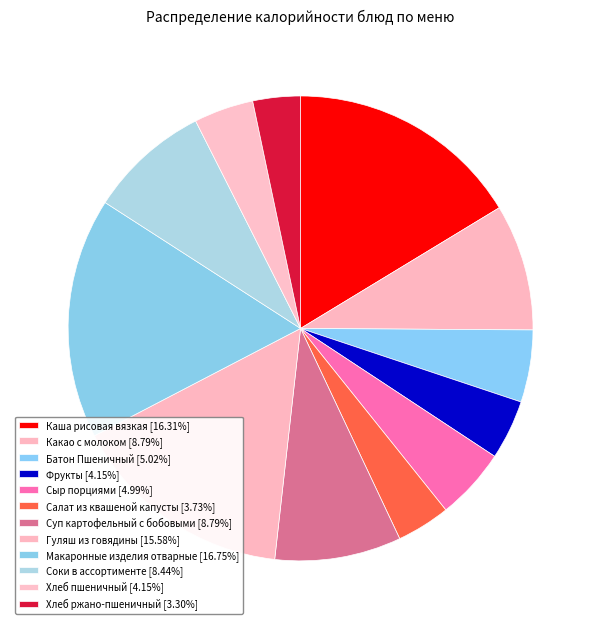

Combined, what portion of the pie is Каша рисовая вязкая and Макаронные изделия отварные?

33.1%